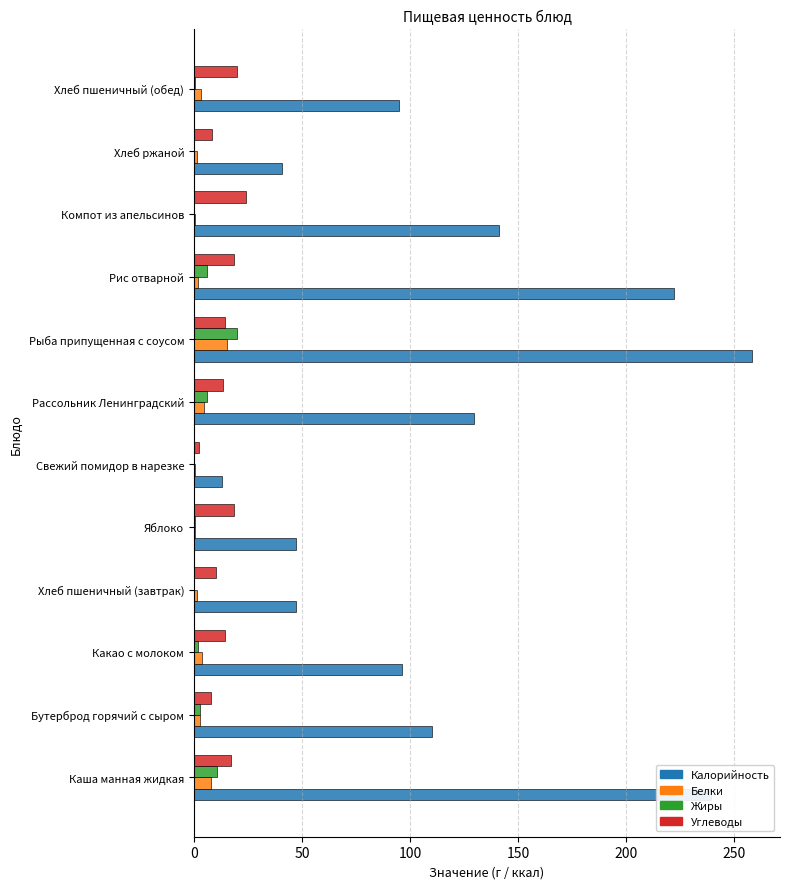

Between Яблоко and Компот из апельсинов, which series saw the biggest shift?

Калорийность